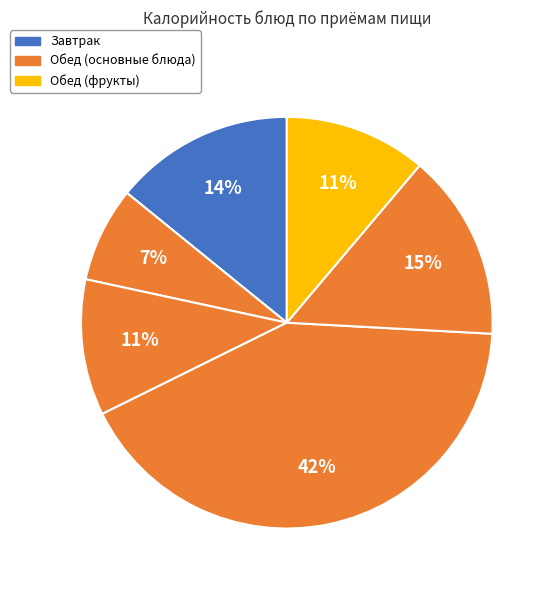

Count the number of slices in the pie.

6